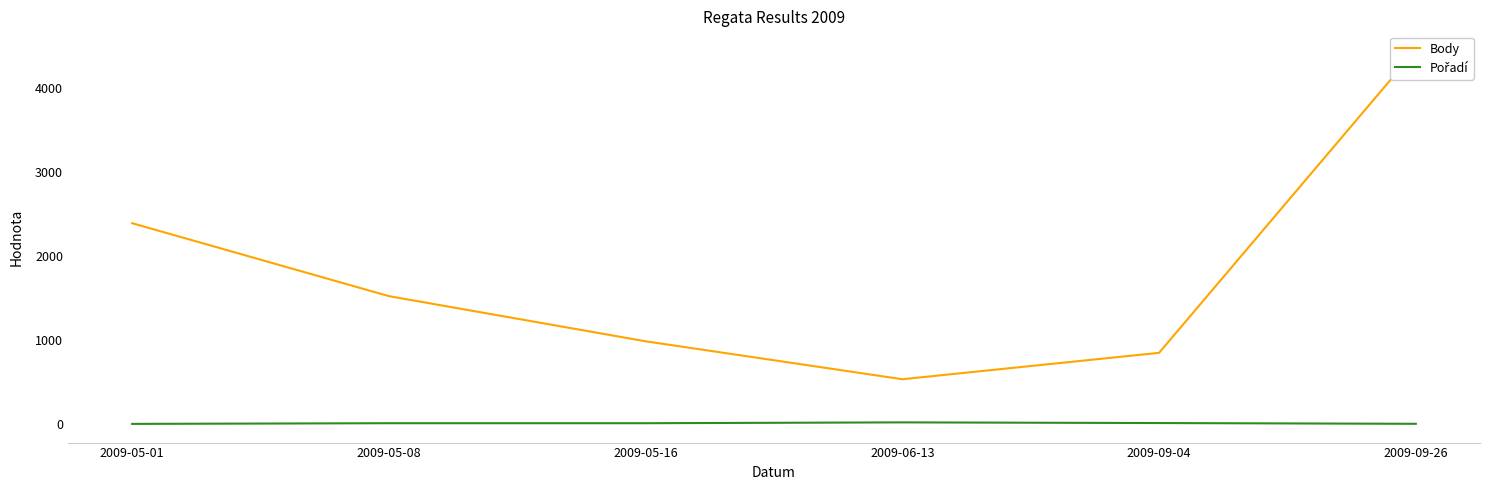

True or false: Pořadí and Body cross at least once.

False